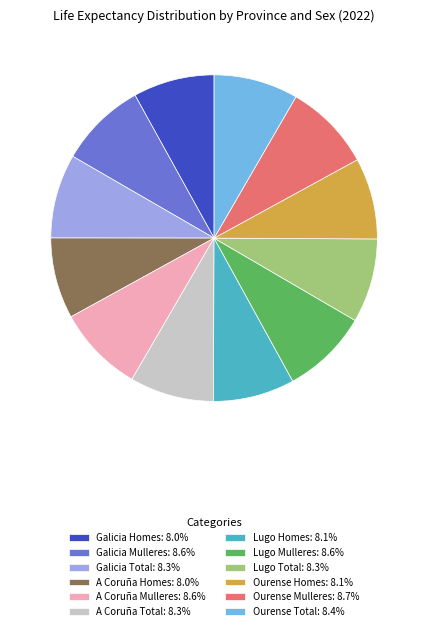

Approximately how many times larger is the value at Ourense Mulleres: 8.7% compared to Ourense Total: 8.4%?

1.0